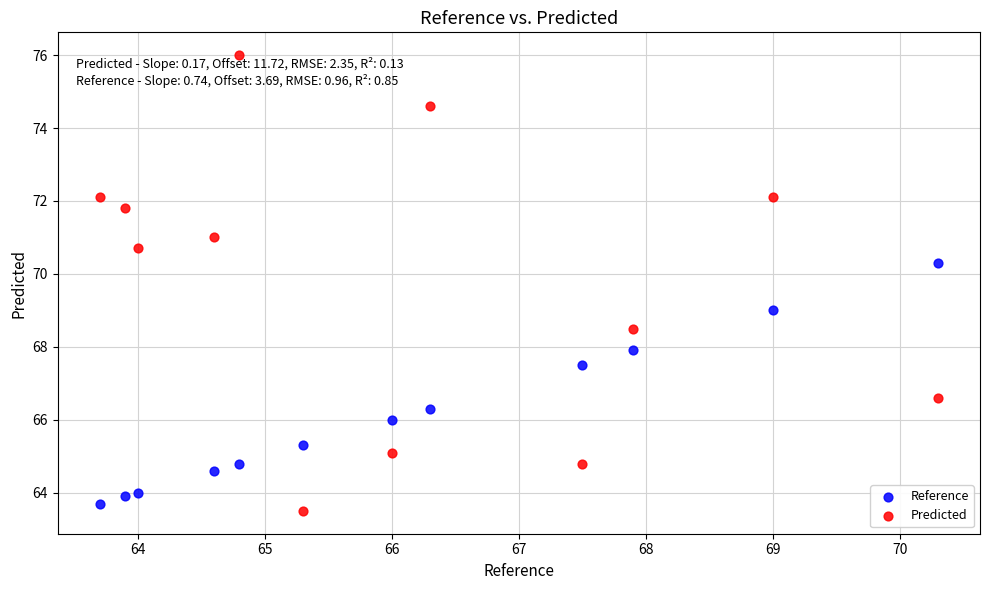

Which series reaches the maximum Y coordinate?

Predicted